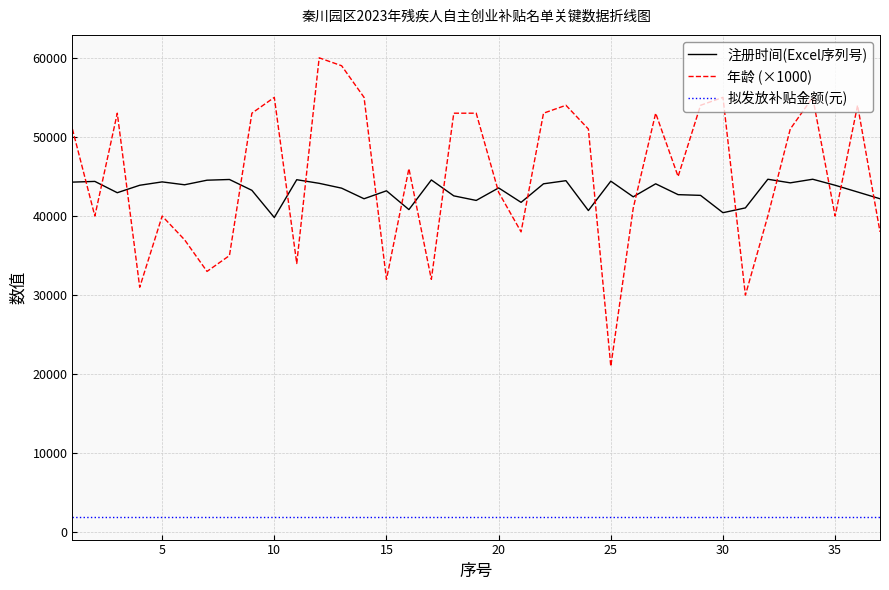

What is the sum of all 拟发放补贴金额(元) values?

74000